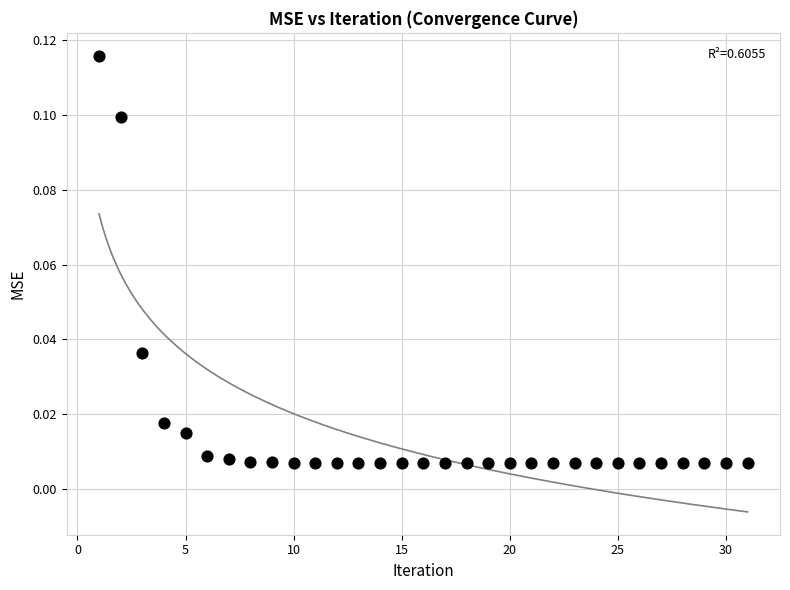

What is the range of X values (max minus min)?

30.0